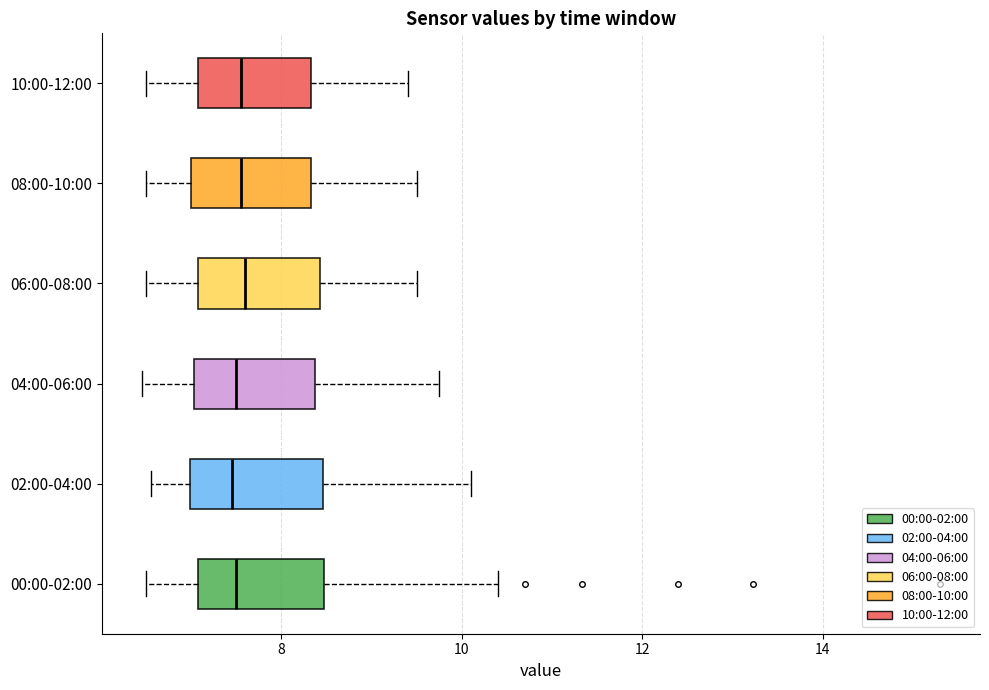

Where does the left whisker of the box for 02:00-04:00 end on the x-axis? The values are not printed on the chart, so give them approximately, as read against the axis.

6.6